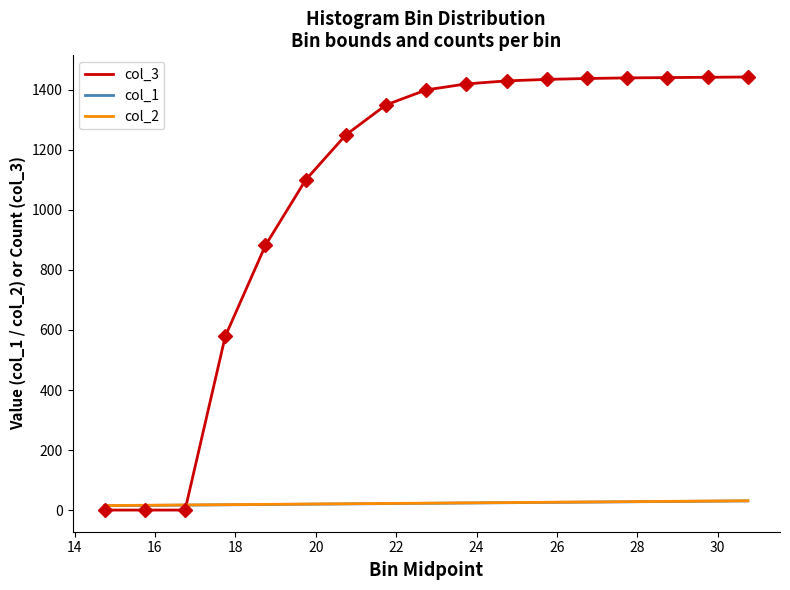

How many categories are shown in the chart?

17